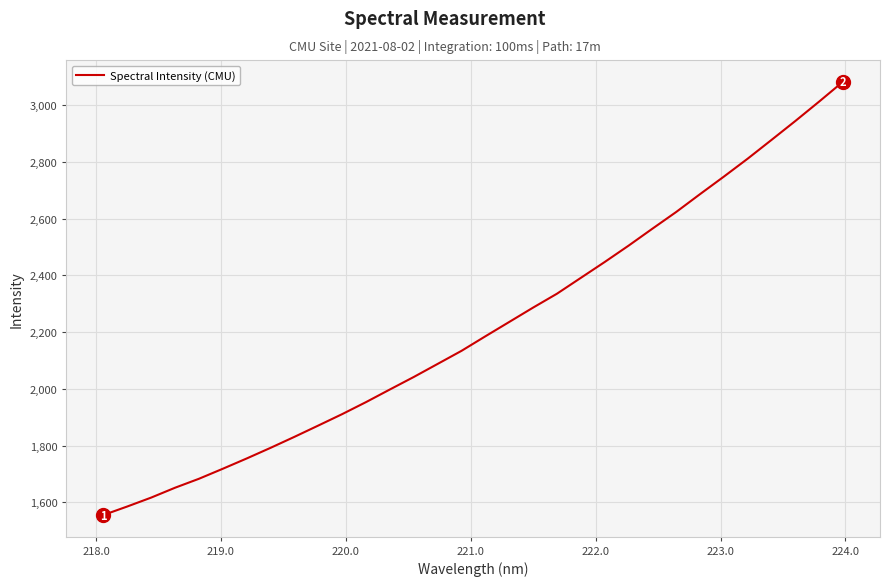

What is the smallest value displayed?

1555.7